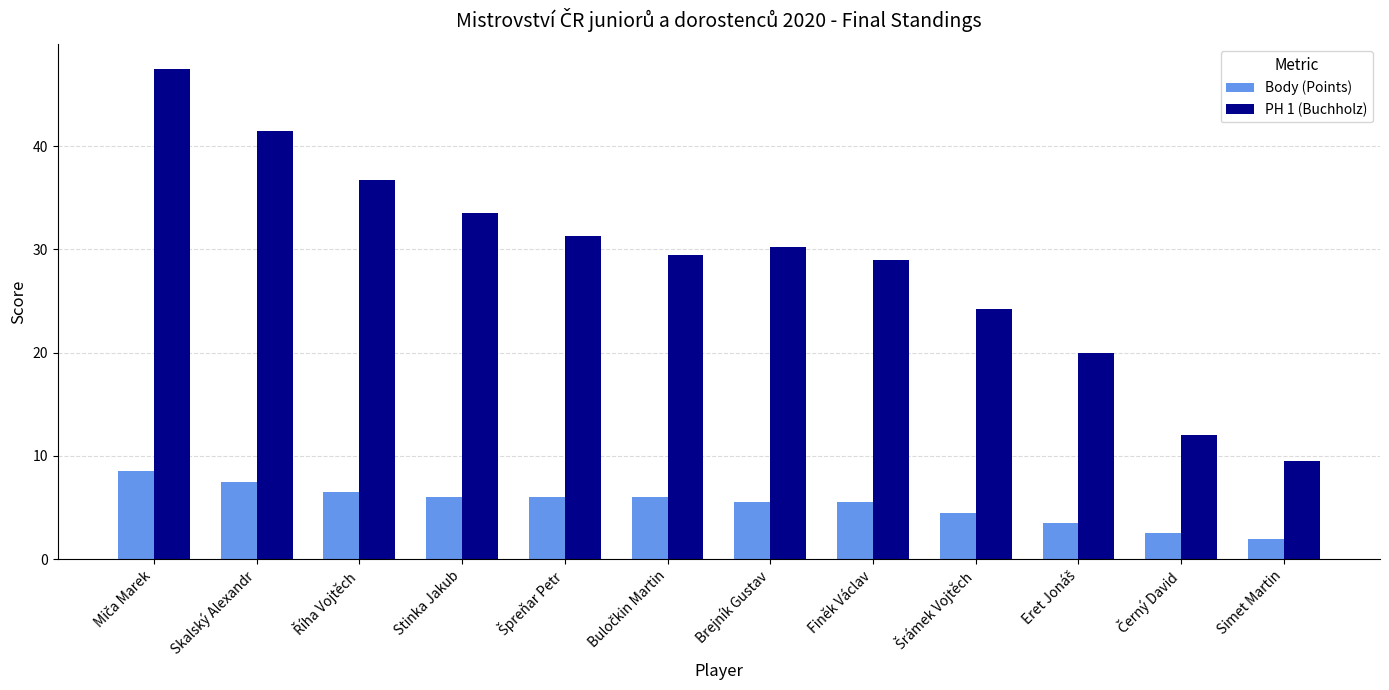

Rank the series by their maximum value, from lowest to highest.

Body (Points), PH 1 (Buchholz)